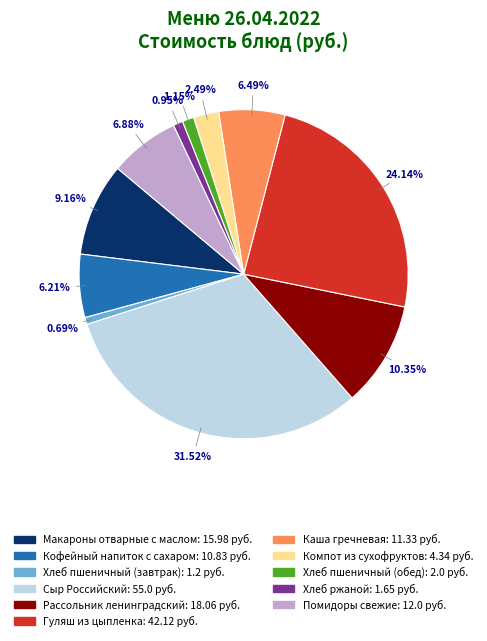

What is the largest slice in the pie chart?

Сыр Российский